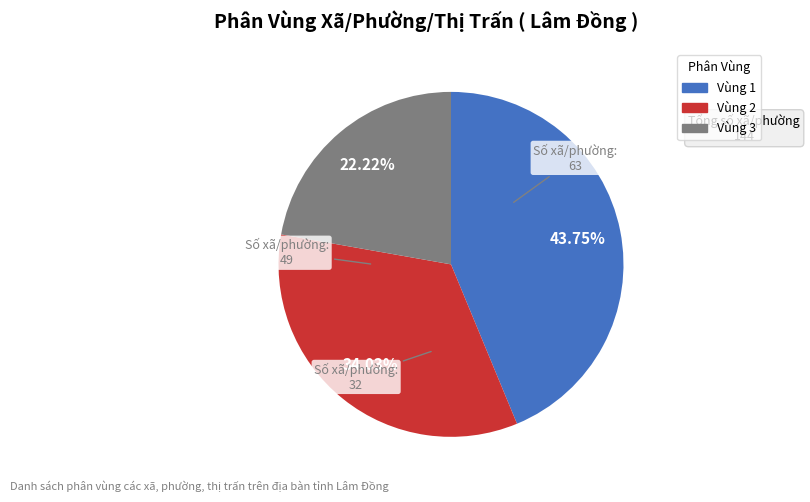

Is there any slice that represents more than half of the pie?

No